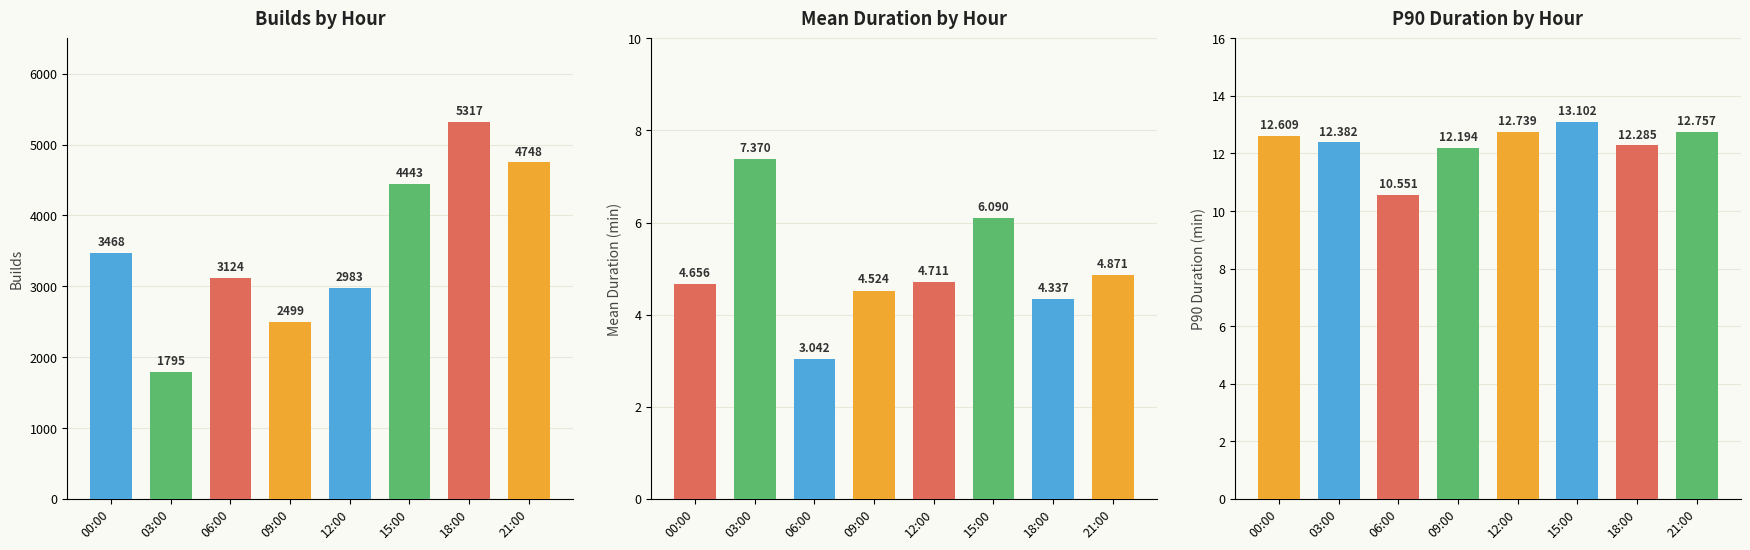

What is the value of the p90 bar at the 8th from the left?

12.8